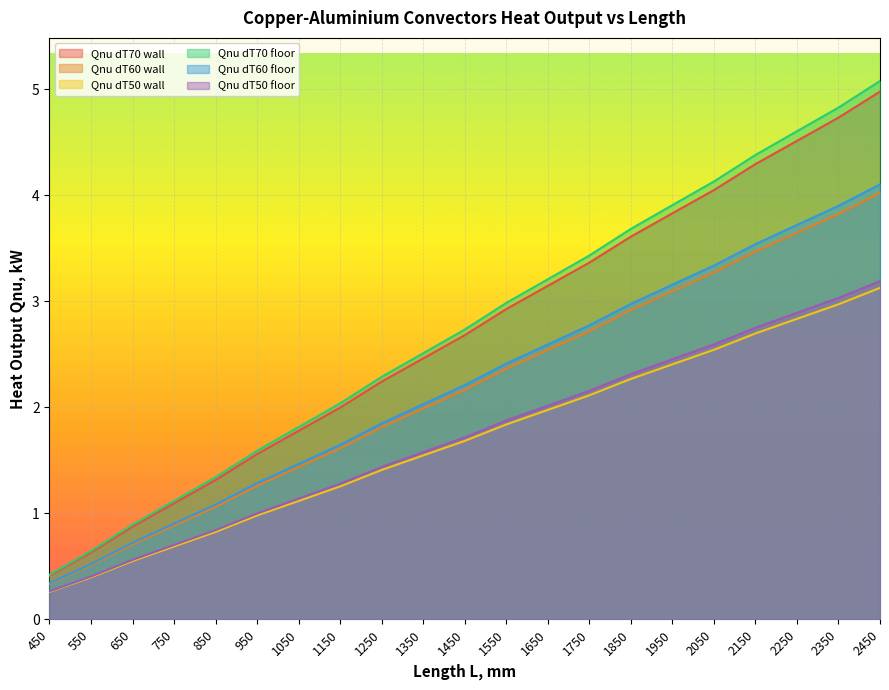

What is the total value across all series at 950?

7.7